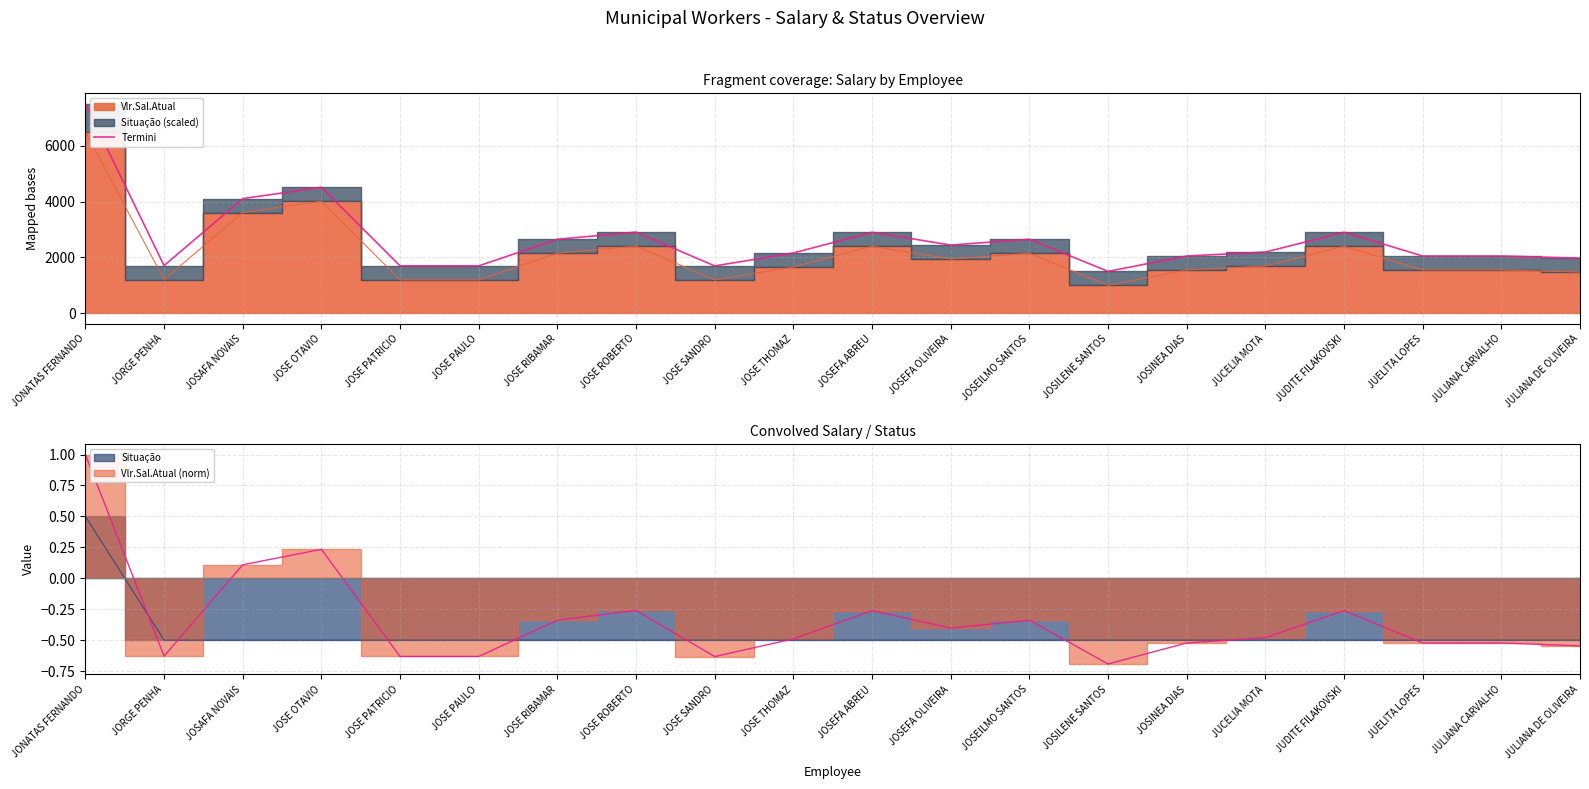

List the labels in order of value, smallest first.

JOSILENE SANTOS, JOSE SANDRO, JOSE PATRICIO, JOSE PAULO, JORGE PENHA, JULIANA DE OLIVEIRA, JOSINEA DIAS, JUELITA LOPES, JULIANA CARVALHO, JOSE THOMAZ, JUCELIA MOTA, JOSEFA OLIVEIRA, JOSE RIBAMAR, JOSEILMO SANTOS, JOSEFA ABREU, JUDITE FILAKOVSKI, JOSE ROBERTO, JOSAFA NOVAIS, JOSE OTAVIO, JONATAS FERNANDO